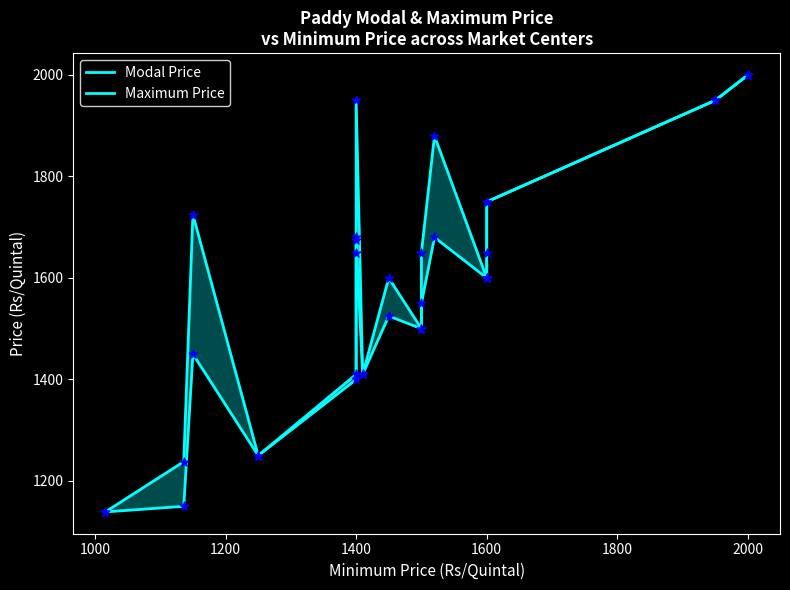

Which series has the widest spread of Y values?

Modal Price